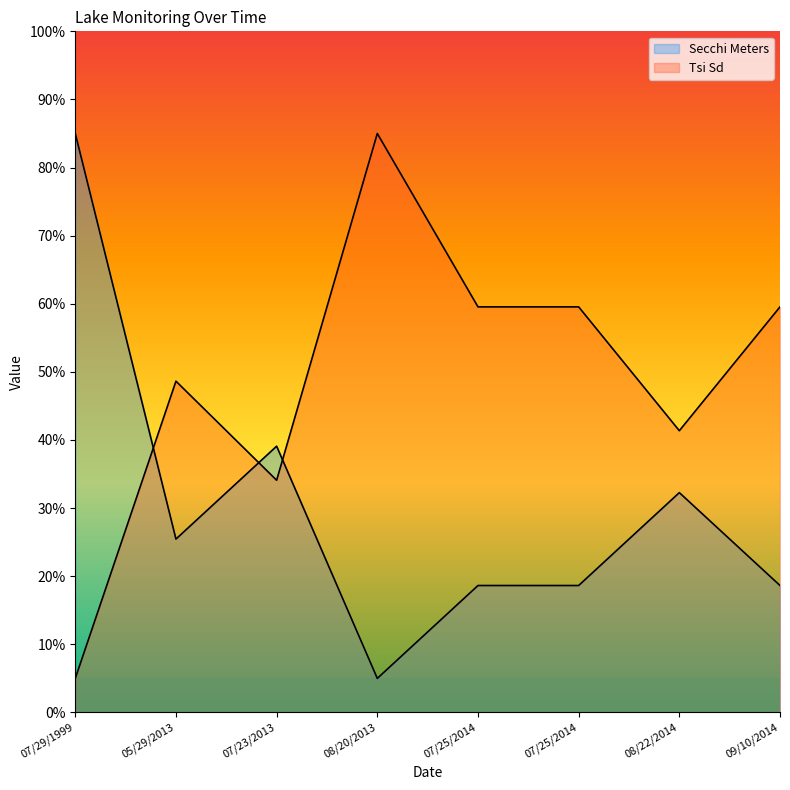

List the labels in order of Secchi Meters value, largest first.

07/29/1999, 07/23/2013, 08/22/2014, 05/29/2013, 07/25/2014, 07/25/2014, 09/10/2014, 08/20/2013